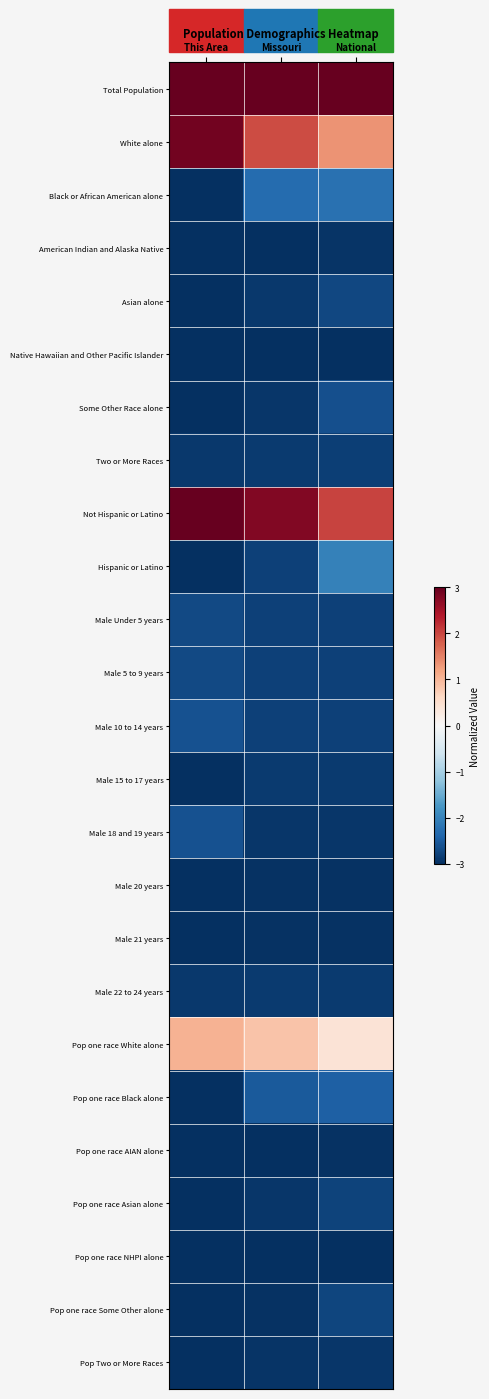

Rank the series at Missouri from highest to lowest value.

Total Population, Not Hispanic or Latino, White alone, Pop one race White alone, Black or African American alone, Pop one race Black alone, Hispanic or Latino, Male 10 to 14 years, Male 5 to 9 years, Male Under 5 years, Male 15 to 17 years, Two or More Races, Male 22 to 24 years, Asian alone, Male 18 and 19 years, Some Other Race alone, Pop one race Asian alone, Pop Two or More Races, Pop one race Some Other alone, Male 20 years, Male 21 years, American Indian and Alaska Native, Pop one race AIAN alone, Native Hawaiian and Other Pacific Islander, Pop one race NHPI alone